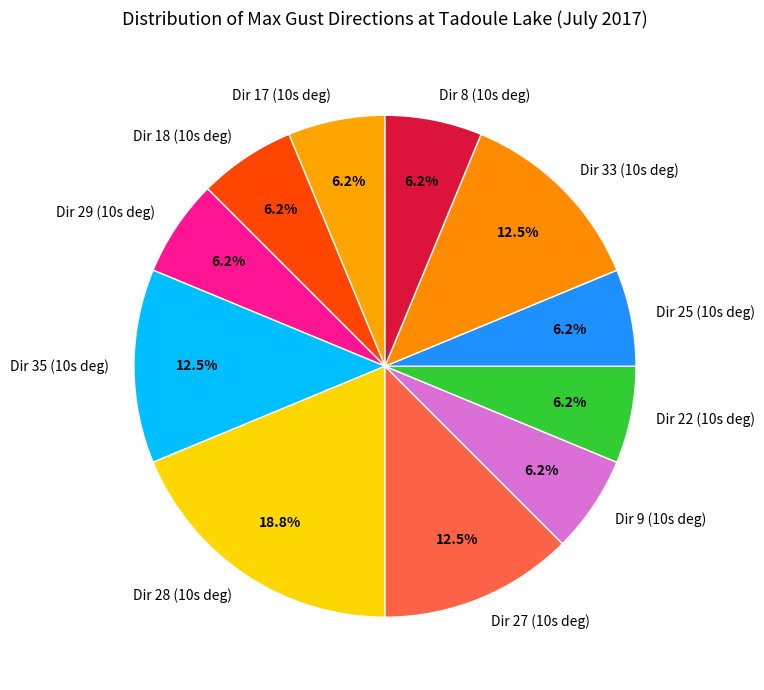

What percentage is the Dir 18 (10s deg) slice, to the nearest percent?

6%